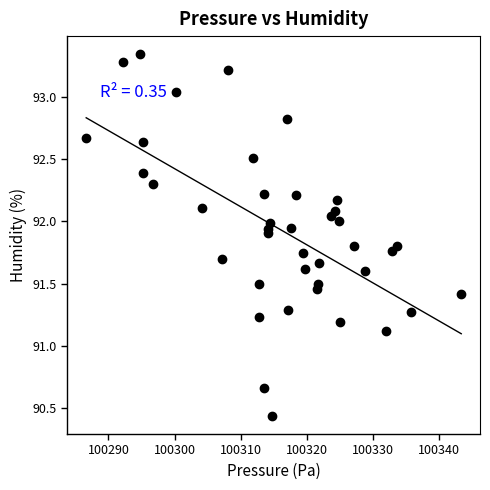

What Y value in the scatter plot is closest to 91?

91.1